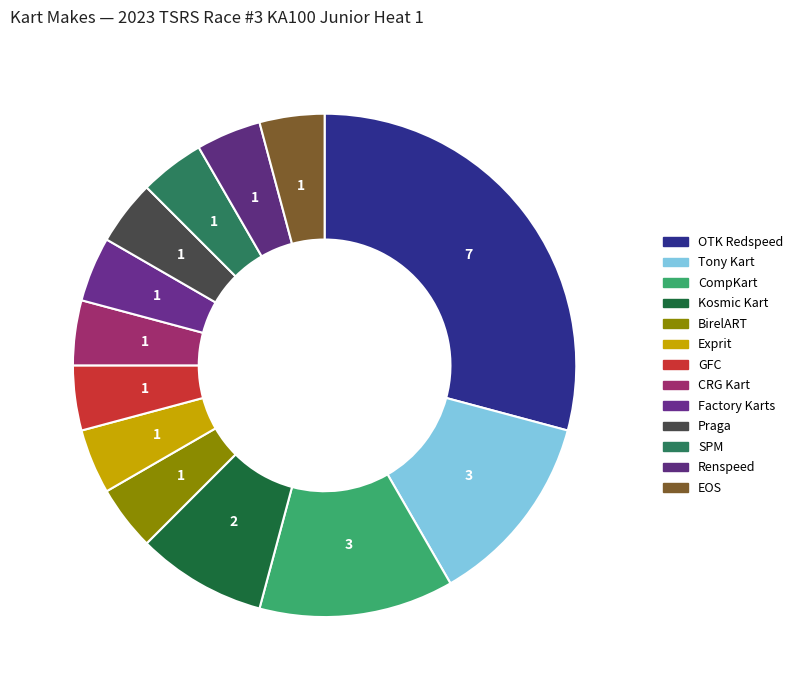

Combined, do GFC and BirelART account for over 50%?

No